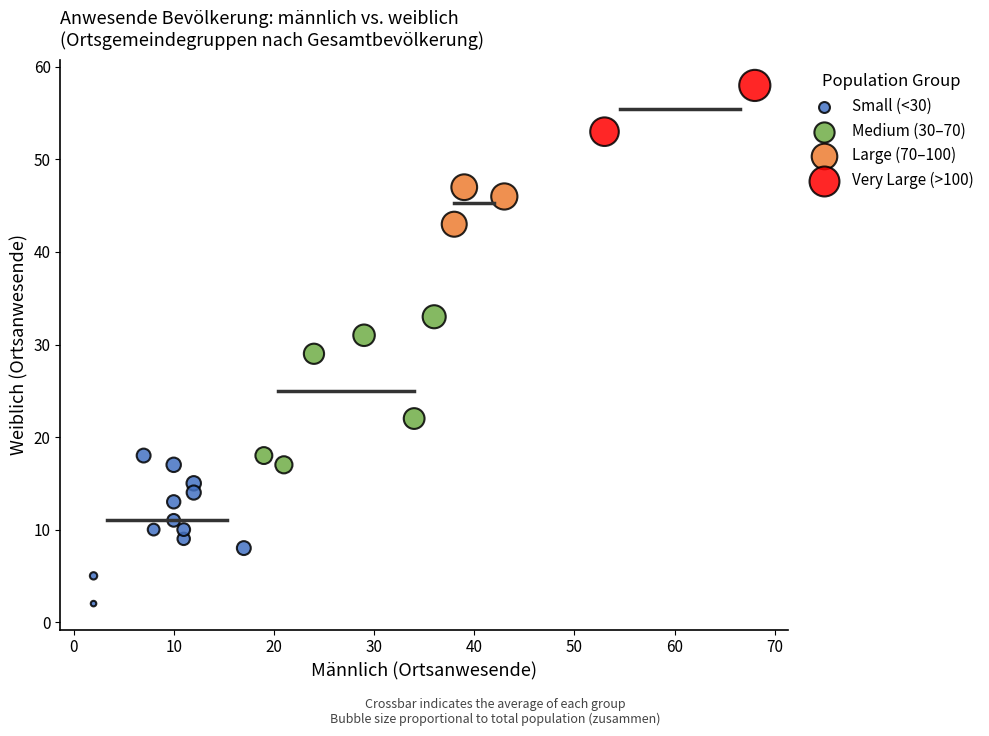

Which series reaches the minimum Y coordinate?

Small (<30)